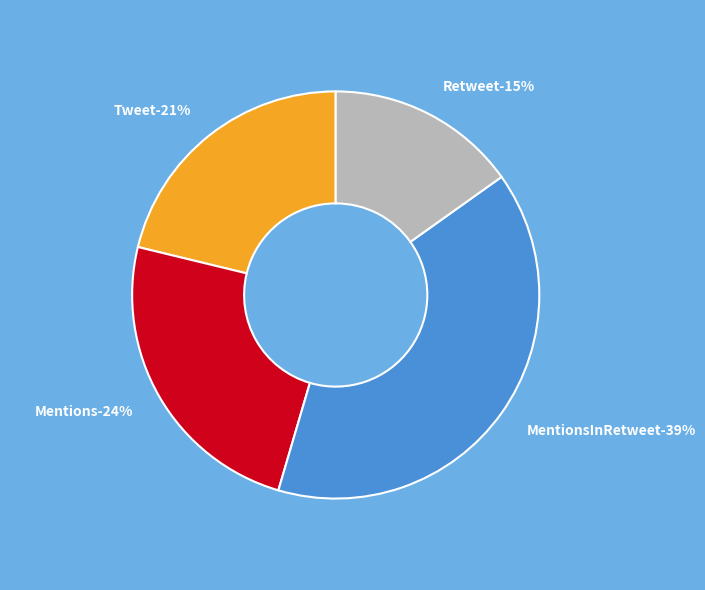

To the nearest percent, what is the average slice percentage?

25%